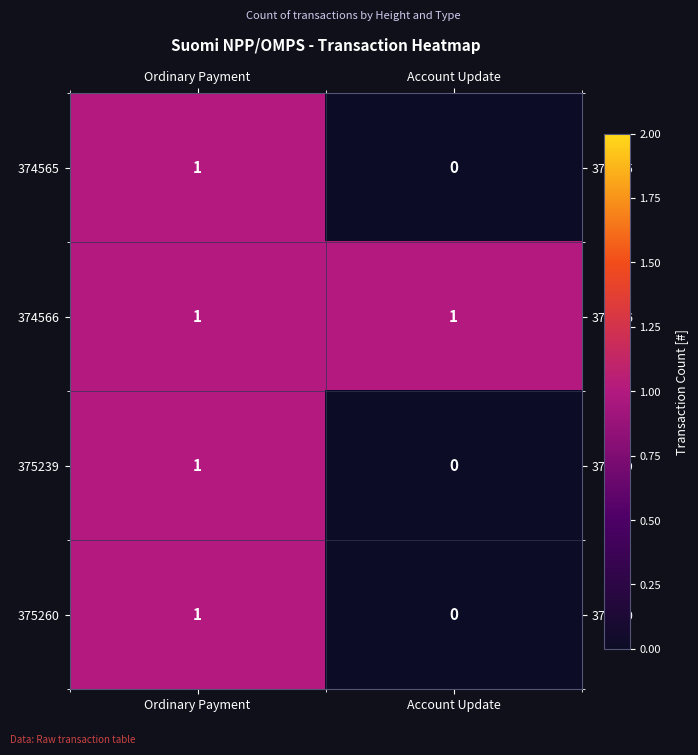

At which label is 375239 closest to 0?

Account Update